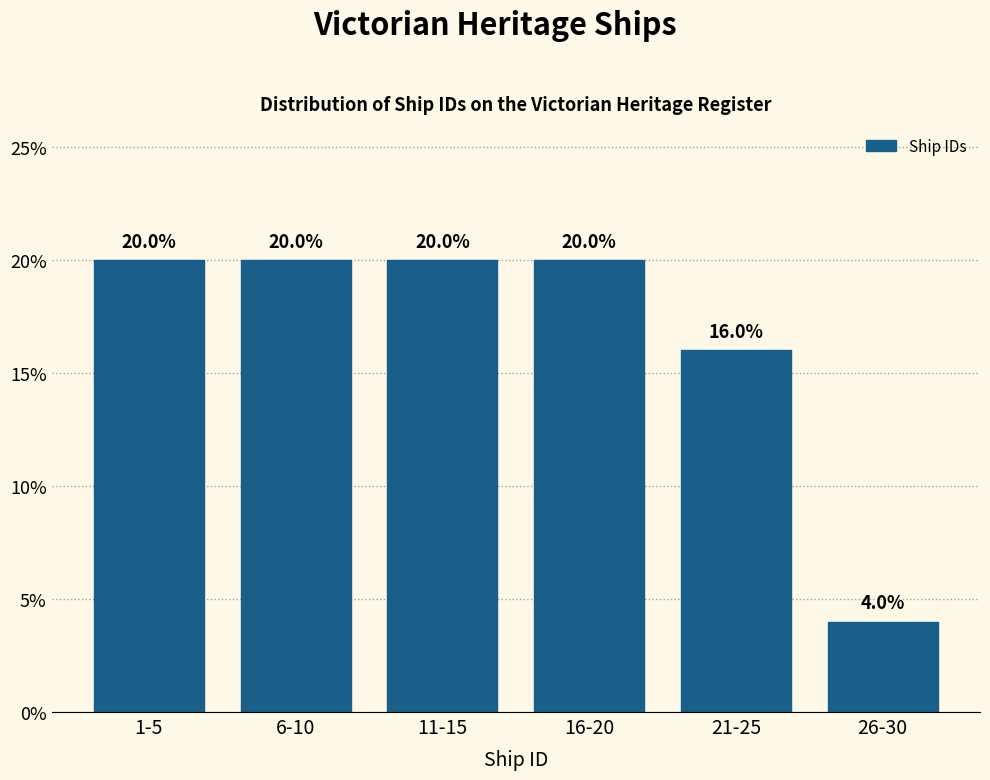

Reading left to right, list all the values displayed in this chart.

1-5=20	6-10=20	11-15=20	16-20=20	21-25=16	26-30=4